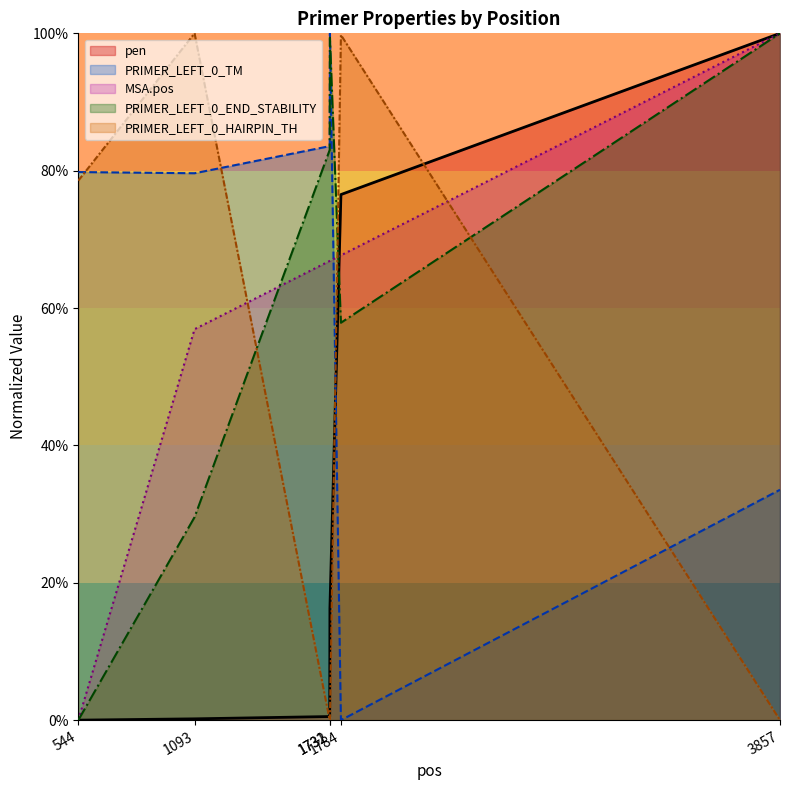

How many intersections are there between PRIMER_LEFT_0_END_STABILITY and PRIMER_LEFT_0_HAIRPIN_TH?

3